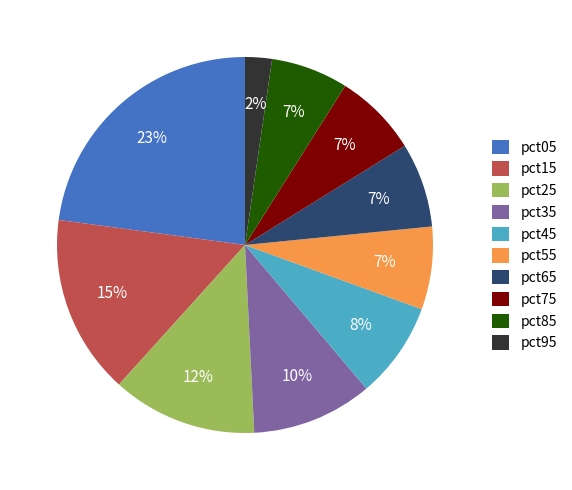

Do pct15 and pct55 together represent more than half of the pie?

No